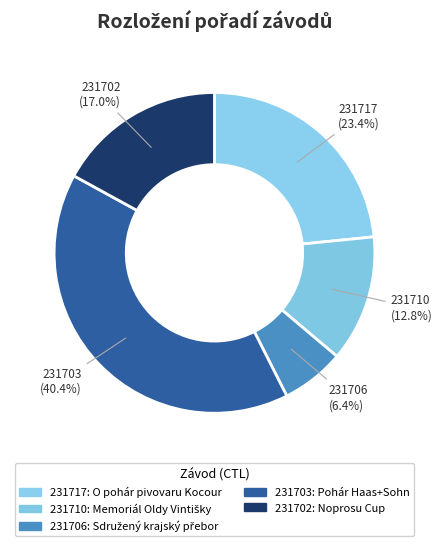

Count the number of slices in the pie.

5